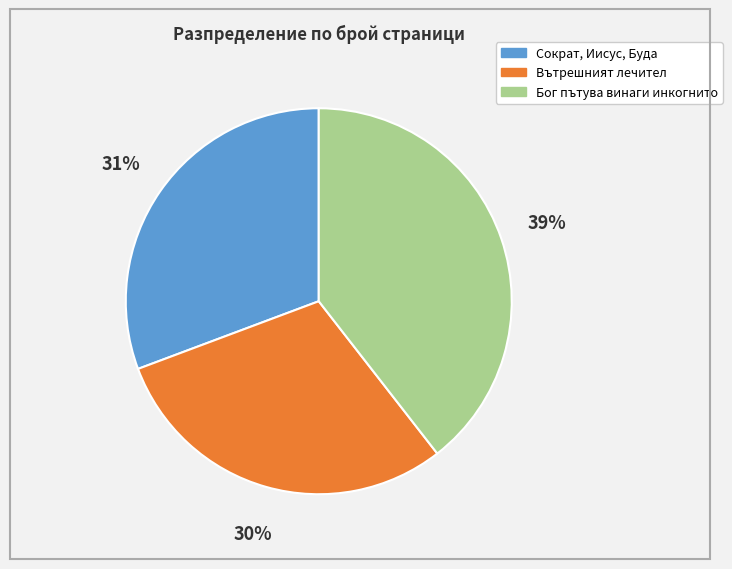

How many slices are in this pie chart?

3